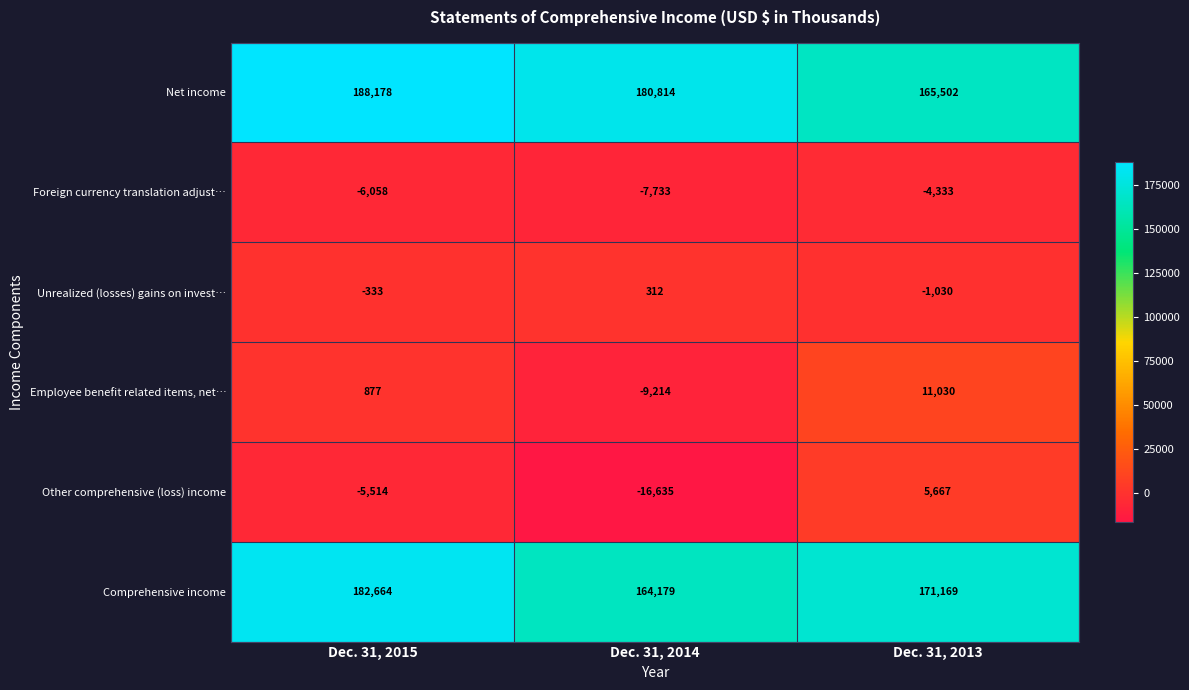

Is it true that Unrealized (losses) gains on invest… equals 178 at Dec. 31, 2014?

False